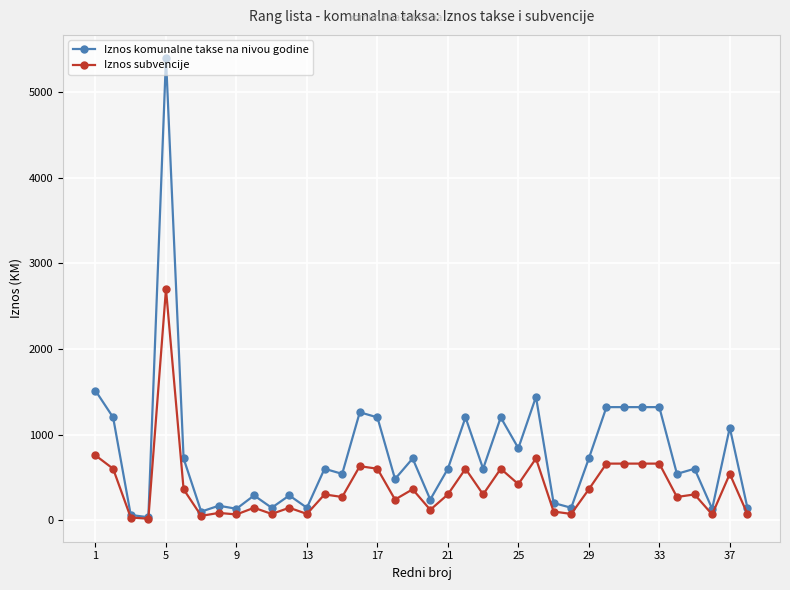

List the series in order of their peak value, lowest first.

Iznos subvencije, Iznos komunalne takse na nivou godine